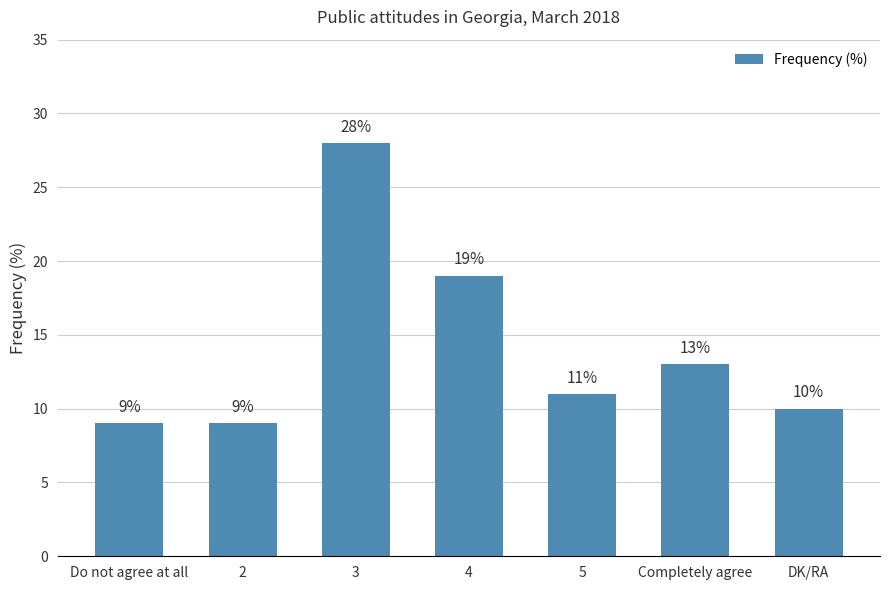

What is the label of the 5th bar from the left?

5